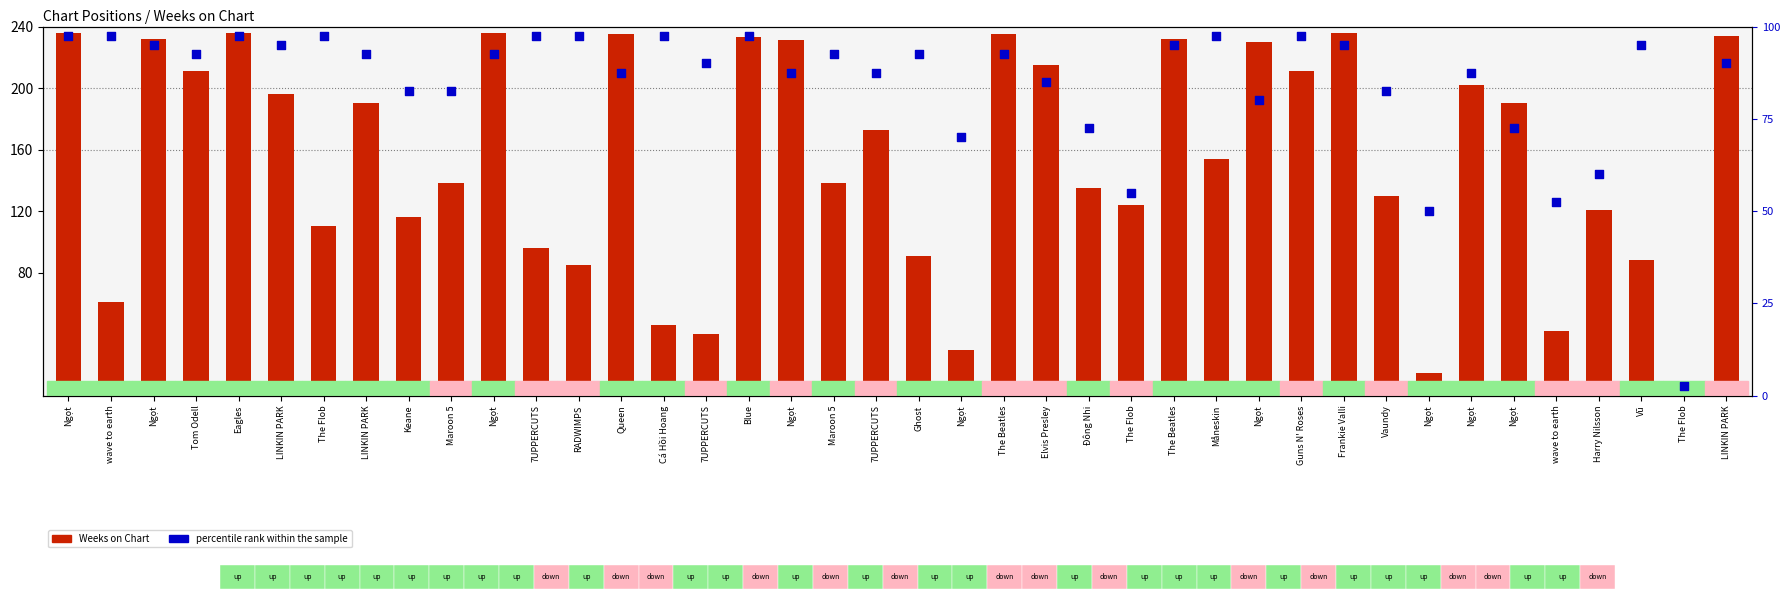

At which category is the sum across all series the highest?

Ngọt